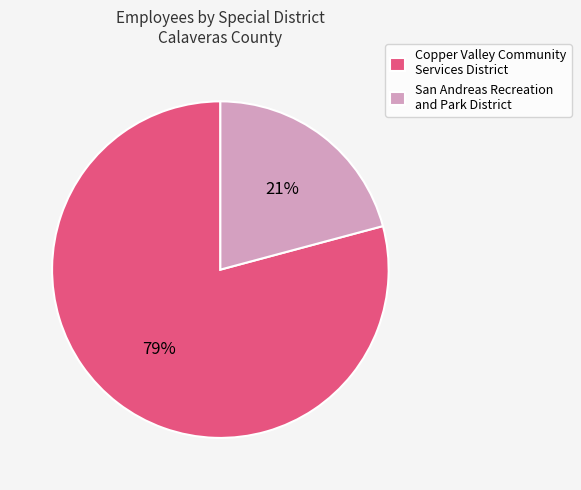

To the nearest percent, what is the combined percentage of Copper Valley Community Services District and San Andreas Recreation and Park District?

100%